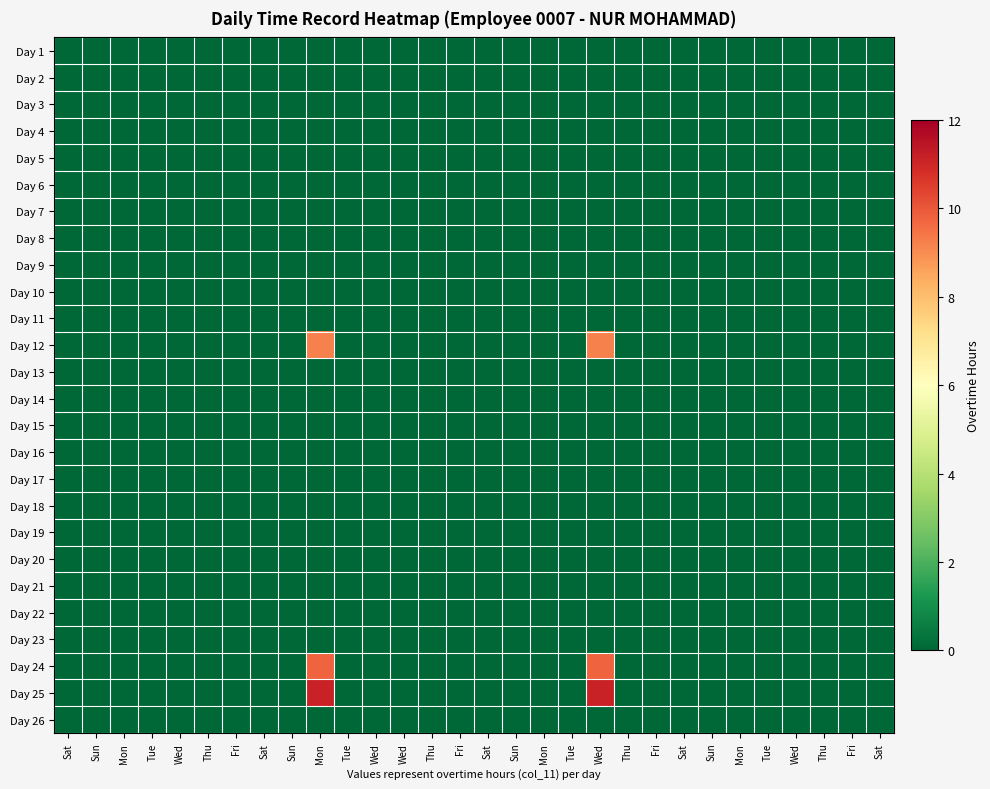

Reading left to right, transcribe all the data shown in this chart.

Day 1: Sat=0.0	Sun=0.0	Mon=0.0	Tue=0.0	Wed=0.0	Thu=0.0	Fri=0.0	Sat=0.0	Sun=0.0	Mon=0.0	Tue=0.0	Wed=0.0	Wed=0.0	Thu=0.0	Fri=0.0	Sat=0.0	Sun=0.0	Mon=0.0	Tue=0.0	Wed=0.0	Thu=0.0	Fri=0.0	Sat=0.0	Sun=0.0	Mon=0.0	Tue=0.0	Wed=0.0	Thu=0.0	Fri=0.0	Sat=0.0
Day 2: Sat=0.0	Sun=0.0	Mon=0.0	Tue=0.0	Wed=0.0	Thu=0.0	Fri=0.0	Sat=0.0	Sun=0.0	Mon=0.0	Tue=0.0	Wed=0.0	Wed=0.0	Thu=0.0	Fri=0.0	Sat=0.0	Sun=0.0	Mon=0.0	Tue=0.0	Wed=0.0	Thu=0.0	Fri=0.0	Sat=0.0	Sun=0.0	Mon=0.0	Tue=0.0	Wed=0.0	Thu=0.0	Fri=0.0	Sat=0.0
Day 3: Sat=0.0	Sun=0.0	Mon=0.0	Tue=0.0	Wed=0.0	Thu=0.0	Fri=0.0	Sat=0.0	Sun=0.0	Mon=0.0	Tue=0.0	Wed=0.0	Wed=0.0	Thu=0.0	Fri=0.0	Sat=0.0	Sun=0.0	Mon=0.0	Tue=0.0	Wed=0.0	Thu=0.0	Fri=0.0	Sat=0.0	Sun=0.0	Mon=0.0	Tue=0.0	Wed=0.0	Thu=0.0	Fri=0.0	Sat=0.0
Day 4: Sat=0.0	Sun=0.0	Mon=0.0	Tue=0.0	Wed=0.0	Thu=0.0	Fri=0.0	Sat=0.0	Sun=0.0	Mon=0.0	Tue=0.0	Wed=0.0	Wed=0.0	Thu=0.0	Fri=0.0	Sat=0.0	Sun=0.0	Mon=0.0	Tue=0.0	Wed=0.0	Thu=0.0	Fri=0.0	Sat=0.0	Sun=0.0	Mon=0.0	Tue=0.0	Wed=0.0	Thu=0.0	Fri=0.0	Sat=0.0
Day 5: Sat=0.0	Sun=0.0	Mon=0.0	Tue=0.0	Wed=0.0	Thu=0.0	Fri=0.0	Sat=0.0	Sun=0.0	Mon=0.0	Tue=0.0	Wed=0.0	Wed=0.0	Thu=0.0	Fri=0.0	Sat=0.0	Sun=0.0	Mon=0.0	Tue=0.0	Wed=0.0	Thu=0.0	Fri=0.0	Sat=0.0	Sun=0.0	Mon=0.0	Tue=0.0	Wed=0.0	Thu=0.0	Fri=0.0	Sat=0.0
Day 6: Sat=0.0	Sun=0.0	Mon=0.0	Tue=0.0	Wed=0.0	Thu=0.0	Fri=0.0	Sat=0.0	Sun=0.0	Mon=0.0	Tue=0.0	Wed=0.0	Wed=0.0	Thu=0.0	Fri=0.0	Sat=0.0	Sun=0.0	Mon=0.0	Tue=0.0	Wed=0.0	Thu=0.0	Fri=0.0	Sat=0.0	Sun=0.0	Mon=0.0	Tue=0.0	Wed=0.0	Thu=0.0	Fri=0.0	Sat=0.0
Day 7: Sat=0.0	Sun=0.0	Mon=0.0	Tue=0.0	Wed=0.0	Thu=0.0	Fri=0.0	Sat=0.0	Sun=0.0	Mon=0.0	Tue=0.0	Wed=0.0	Wed=0.0	Thu=0.0	Fri=0.0	Sat=0.0	Sun=0.0	Mon=0.0	Tue=0.0	Wed=0.0	Thu=0.0	Fri=0.0	Sat=0.0	Sun=0.0	Mon=0.0	Tue=0.0	Wed=0.0	Thu=0.0	Fri=0.0	Sat=0.0
Day 8: Sat=0.0	Sun=0.0	Mon=0.0	Tue=0.0	Wed=0.0	Thu=0.0	Fri=0.0	Sat=0.0	Sun=0.0	Mon=0.0	Tue=0.0	Wed=0.0	Wed=0.0	Thu=0.0	Fri=0.0	Sat=0.0	Sun=0.0	Mon=0.0	Tue=0.0	Wed=0.0	Thu=0.0	Fri=0.0	Sat=0.0	Sun=0.0	Mon=0.0	Tue=0.0	Wed=0.0	Thu=0.0	Fri=0.0	Sat=0.0
Day 9: Sat=0.0	Sun=0.0	Mon=0.0	Tue=0.0	Wed=0.0	Thu=0.0	Fri=0.0	Sat=0.0	Sun=0.0	Mon=0.0	Tue=0.0	Wed=0.0	Wed=0.0	Thu=0.0	Fri=0.0	Sat=0.0	Sun=0.0	Mon=0.0	Tue=0.0	Wed=0.0	Thu=0.0	Fri=0.0	Sat=0.0	Sun=0.0	Mon=0.0	Tue=0.0	Wed=0.0	Thu=0.0	Fri=0.0	Sat=0.0
Day 10: Sat=0.0	Sun=0.0	Mon=0.0	Tue=0.0	Wed=0.0	Thu=0.0	Fri=0.0	Sat=0.0	Sun=0.0	Mon=0.0	Tue=0.0	Wed=0.0	Wed=0.0	Thu=0.0	Fri=0.0	Sat=0.0	Sun=0.0	Mon=0.0	Tue=0.0	Wed=0.0	Thu=0.0	Fri=0.0	Sat=0.0	Sun=0.0	Mon=0.0	Tue=0.0	Wed=0.0	Thu=0.0	Fri=0.0	Sat=0.0
Day 11: Sat=0.0	Sun=0.0	Mon=0.0	Tue=0.0	Wed=0.0	Thu=0.0	Fri=0.0	Sat=0.0	Sun=0.0	Mon=0.0	Tue=0.0	Wed=0.0	Wed=0.0	Thu=0.0	Fri=0.0	Sat=0.0	Sun=0.0	Mon=0.0	Tue=0.0	Wed=0.0	Thu=0.0	Fri=0.0	Sat=0.0	Sun=0.0	Mon=0.0	Tue=0.0	Wed=0.0	Thu=0.0	Fri=0.0	Sat=0.0
Day 12: Sat=0.0	Sun=0.0	Mon=0.0	Tue=0.0	Wed=0.0	Thu=0.0	Fri=0.0	Sat=0.0	Sun=0.0	Mon=9.2	Tue=0.0	Wed=0.0	Wed=0.0	Thu=0.0	Fri=0.0	Sat=0.0	Sun=0.0	Mon=0.0	Tue=0.0	Wed=9.2	Thu=0.0	Fri=0.0	Sat=0.0	Sun=0.0	Mon=0.0	Tue=0.0	Wed=0.0	Thu=0.0	Fri=0.0	Sat=0.0
Day 13: Sat=0.0	Sun=0.0	Mon=0.0	Tue=0.0	Wed=0.0	Thu=0.0	Fri=0.0	Sat=0.0	Sun=0.0	Mon=0.0	Tue=0.0	Wed=0.0	Wed=0.0	Thu=0.0	Fri=0.0	Sat=0.0	Sun=0.0	Mon=0.0	Tue=0.0	Wed=0.0	Thu=0.0	Fri=0.0	Sat=0.0	Sun=0.0	Mon=0.0	Tue=0.0	Wed=0.0	Thu=0.0	Fri=0.0	Sat=0.0
Day 14: Sat=0.0	Sun=0.0	Mon=0.0	Tue=0.0	Wed=0.0	Thu=0.0	Fri=0.0	Sat=0.0	Sun=0.0	Mon=0.0	Tue=0.0	Wed=0.0	Wed=0.0	Thu=0.0	Fri=0.0	Sat=0.0	Sun=0.0	Mon=0.0	Tue=0.0	Wed=0.0	Thu=0.0	Fri=0.0	Sat=0.0	Sun=0.0	Mon=0.0	Tue=0.0	Wed=0.0	Thu=0.0	Fri=0.0	Sat=0.0
Day 15: Sat=0.0	Sun=0.0	Mon=0.0	Tue=0.0	Wed=0.0	Thu=0.0	Fri=0.0	Sat=0.0	Sun=0.0	Mon=0.0	Tue=0.0	Wed=0.0	Wed=0.0	Thu=0.0	Fri=0.0	Sat=0.0	Sun=0.0	Mon=0.0	Tue=0.0	Wed=0.0	Thu=0.0	Fri=0.0	Sat=0.0	Sun=0.0	Mon=0.0	Tue=0.0	Wed=0.0	Thu=0.0	Fri=0.0	Sat=0.0
Day 16: Sat=0.0	Sun=0.0	Mon=0.0	Tue=0.0	Wed=0.0	Thu=0.0	Fri=0.0	Sat=0.0	Sun=0.0	Mon=0.0	Tue=0.0	Wed=0.0	Wed=0.0	Thu=0.0	Fri=0.0	Sat=0.0	Sun=0.0	Mon=0.0	Tue=0.0	Wed=0.0	Thu=0.0	Fri=0.0	Sat=0.0	Sun=0.0	Mon=0.0	Tue=0.0	Wed=0.0	Thu=0.0	Fri=0.0	Sat=0.0
Day 17: Sat=0.0	Sun=0.0	Mon=0.0	Tue=0.0	Wed=0.0	Thu=0.0	Fri=0.0	Sat=0.0	Sun=0.0	Mon=0.0	Tue=0.0	Wed=0.0	Wed=0.0	Thu=0.0	Fri=0.0	Sat=0.0	Sun=0.0	Mon=0.0	Tue=0.0	Wed=0.0	Thu=0.0	Fri=0.0	Sat=0.0	Sun=0.0	Mon=0.0	Tue=0.0	Wed=0.0	Thu=0.0	Fri=0.0	Sat=0.0
Day 18: Sat=0.0	Sun=0.0	Mon=0.0	Tue=0.0	Wed=0.0	Thu=0.0	Fri=0.0	Sat=0.0	Sun=0.0	Mon=0.0	Tue=0.0	Wed=0.0	Wed=0.0	Thu=0.0	Fri=0.0	Sat=0.0	Sun=0.0	Mon=0.0	Tue=0.0	Wed=0.0	Thu=0.0	Fri=0.0	Sat=0.0	Sun=0.0	Mon=0.0	Tue=0.0	Wed=0.0	Thu=0.0	Fri=0.0	Sat=0.0
Day 19: Sat=0.0	Sun=0.0	Mon=0.0	Tue=0.0	Wed=0.0	Thu=0.0	Fri=0.0	Sat=0.0	Sun=0.0	Mon=0.0	Tue=0.0	Wed=0.0	Wed=0.0	Thu=0.0	Fri=0.0	Sat=0.0	Sun=0.0	Mon=0.0	Tue=0.0	Wed=0.0	Thu=0.0	Fri=0.0	Sat=0.0	Sun=0.0	Mon=0.0	Tue=0.0	Wed=0.0	Thu=0.0	Fri=0.0	Sat=0.0
Day 20: Sat=0.0	Sun=0.0	Mon=0.0	Tue=0.0	Wed=0.0	Thu=0.0	Fri=0.0	Sat=0.0	Sun=0.0	Mon=0.0	Tue=0.0	Wed=0.0	Wed=0.0	Thu=0.0	Fri=0.0	Sat=0.0	Sun=0.0	Mon=0.0	Tue=0.0	Wed=0.0	Thu=0.0	Fri=0.0	Sat=0.0	Sun=0.0	Mon=0.0	Tue=0.0	Wed=0.0	Thu=0.0	Fri=0.0	Sat=0.0
Day 21: Sat=0.0	Sun=0.0	Mon=0.0	Tue=0.0	Wed=0.0	Thu=0.0	Fri=0.0	Sat=0.0	Sun=0.0	Mon=0.0	Tue=0.0	Wed=0.0	Wed=0.0	Thu=0.0	Fri=0.0	Sat=0.0	Sun=0.0	Mon=0.0	Tue=0.0	Wed=0.0	Thu=0.0	Fri=0.0	Sat=0.0	Sun=0.0	Mon=0.0	Tue=0.0	Wed=0.0	Thu=0.0	Fri=0.0	Sat=0.0
Day 22: Sat=0.0	Sun=0.0	Mon=0.0	Tue=0.0	Wed=0.0	Thu=0.0	Fri=0.0	Sat=0.0	Sun=0.0	Mon=0.0	Tue=0.0	Wed=0.0	Wed=0.0	Thu=0.0	Fri=0.0	Sat=0.0	Sun=0.0	Mon=0.0	Tue=0.0	Wed=0.0	Thu=0.0	Fri=0.0	Sat=0.0	Sun=0.0	Mon=0.0	Tue=0.0	Wed=0.0	Thu=0.0	Fri=0.0	Sat=0.0
Day 23: Sat=0.0	Sun=0.0	Mon=0.0	Tue=0.0	Wed=0.0	Thu=0.0	Fri=0.0	Sat=0.0	Sun=0.0	Mon=0.0	Tue=0.0	Wed=0.0	Wed=0.0	Thu=0.0	Fri=0.0	Sat=0.0	Sun=0.0	Mon=0.0	Tue=0.0	Wed=0.0	Thu=0.0	Fri=0.0	Sat=0.0	Sun=0.0	Mon=0.0	Tue=0.0	Wed=0.0	Thu=0.0	Fri=0.0	Sat=0.0
Day 24: Sat=0.0	Sun=0.0	Mon=0.0	Tue=0.0	Wed=0.0	Thu=0.0	Fri=0.0	Sat=0.0	Sun=0.0	Mon=9.8	Tue=0.0	Wed=0.0	Wed=0.0	Thu=0.0	Fri=0.0	Sat=0.0	Sun=0.0	Mon=0.0	Tue=0.0	Wed=9.8	Thu=0.0	Fri=0.0	Sat=0.0	Sun=0.0	Mon=0.0	Tue=0.0	Wed=0.0	Thu=0.0	Fri=0.0	Sat=0.0
Day 25: Sat=0.0	Sun=0.0	Mon=0.0	Tue=0.0	Wed=0.0	Thu=0.0	Fri=0.0	Sat=0.0	Sun=0.0	Mon=11.1	Tue=0.0	Wed=0.0	Wed=0.0	Thu=0.0	Fri=0.0	Sat=0.0	Sun=0.0	Mon=0.0	Tue=0.0	Wed=11.1	Thu=0.0	Fri=0.0	Sat=0.0	Sun=0.0	Mon=0.0	Tue=0.0	Wed=0.0	Thu=0.0	Fri=0.0	Sat=0.0
Day 26: Sat=0.0	Sun=0.0	Mon=0.0	Tue=0.0	Wed=0.0	Thu=0.0	Fri=0.0	Sat=0.0	Sun=0.0	Mon=0.0	Tue=0.0	Wed=0.0	Wed=0.0	Thu=0.0	Fri=0.0	Sat=0.0	Sun=0.0	Mon=0.0	Tue=0.0	Wed=0.0	Thu=0.0	Fri=0.0	Sat=0.0	Sun=0.0	Mon=0.0	Tue=0.0	Wed=0.0	Thu=0.0	Fri=0.0	Sat=0.0